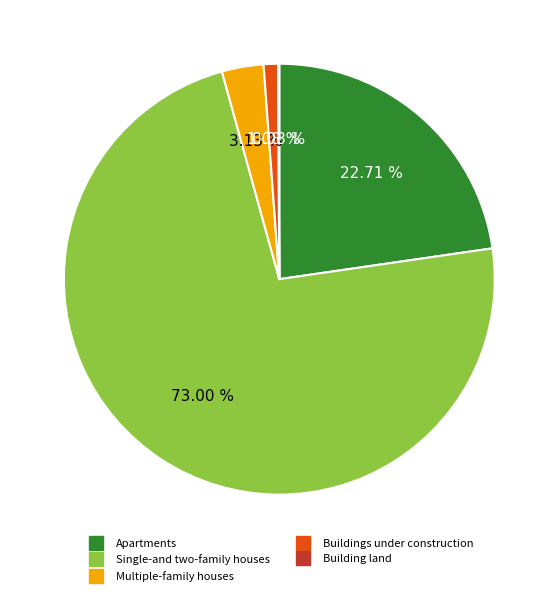

Is the sum of Buildings under construction and Multiple-family houses greater than half?

No